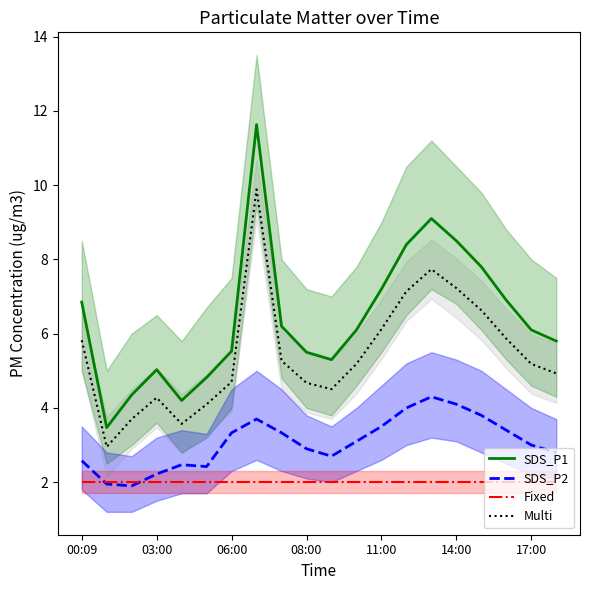

True or false: SDS_P2 has more than 2 interior local peaks.

True